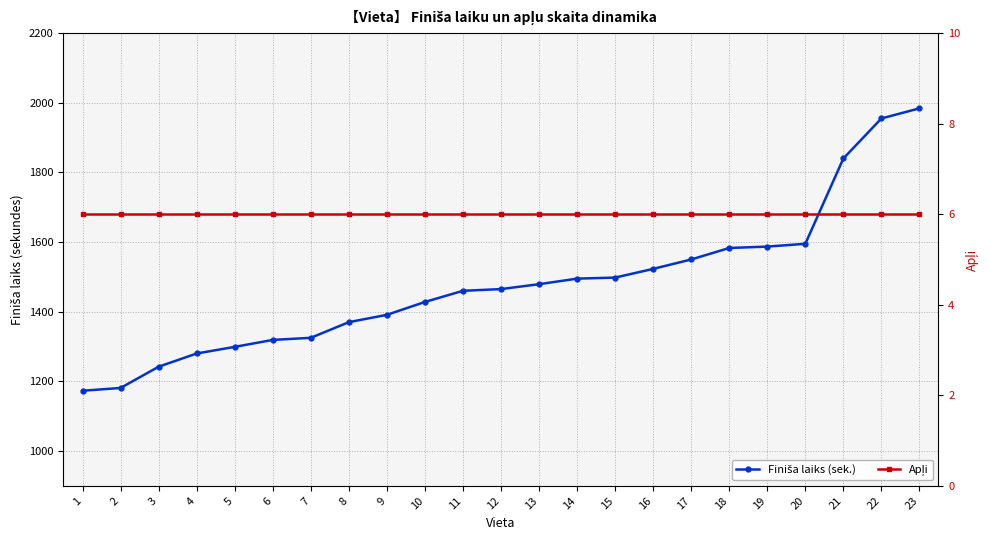

True or false: Apļi and Finiša laiks (sek.) intersect in this chart.

False